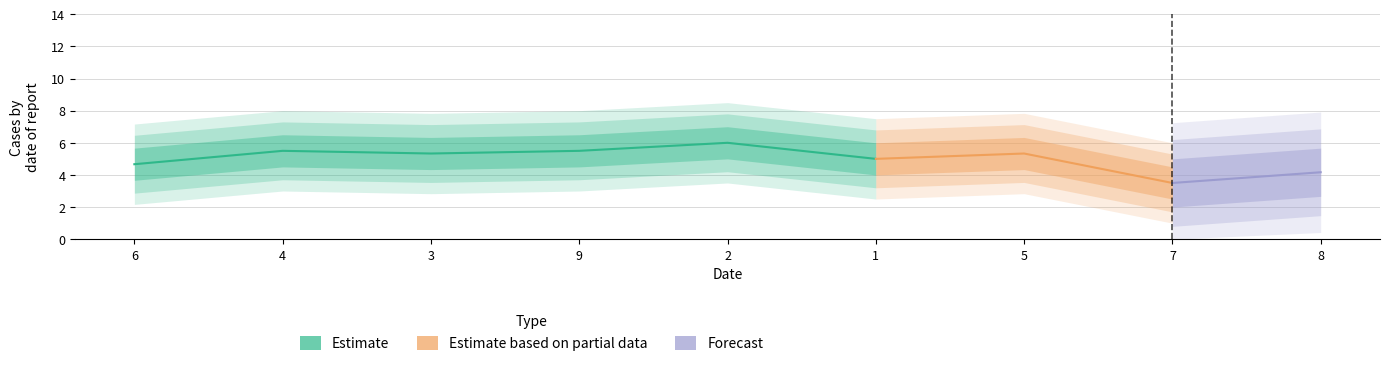

Which category has the highest value in the col_7 series?

2